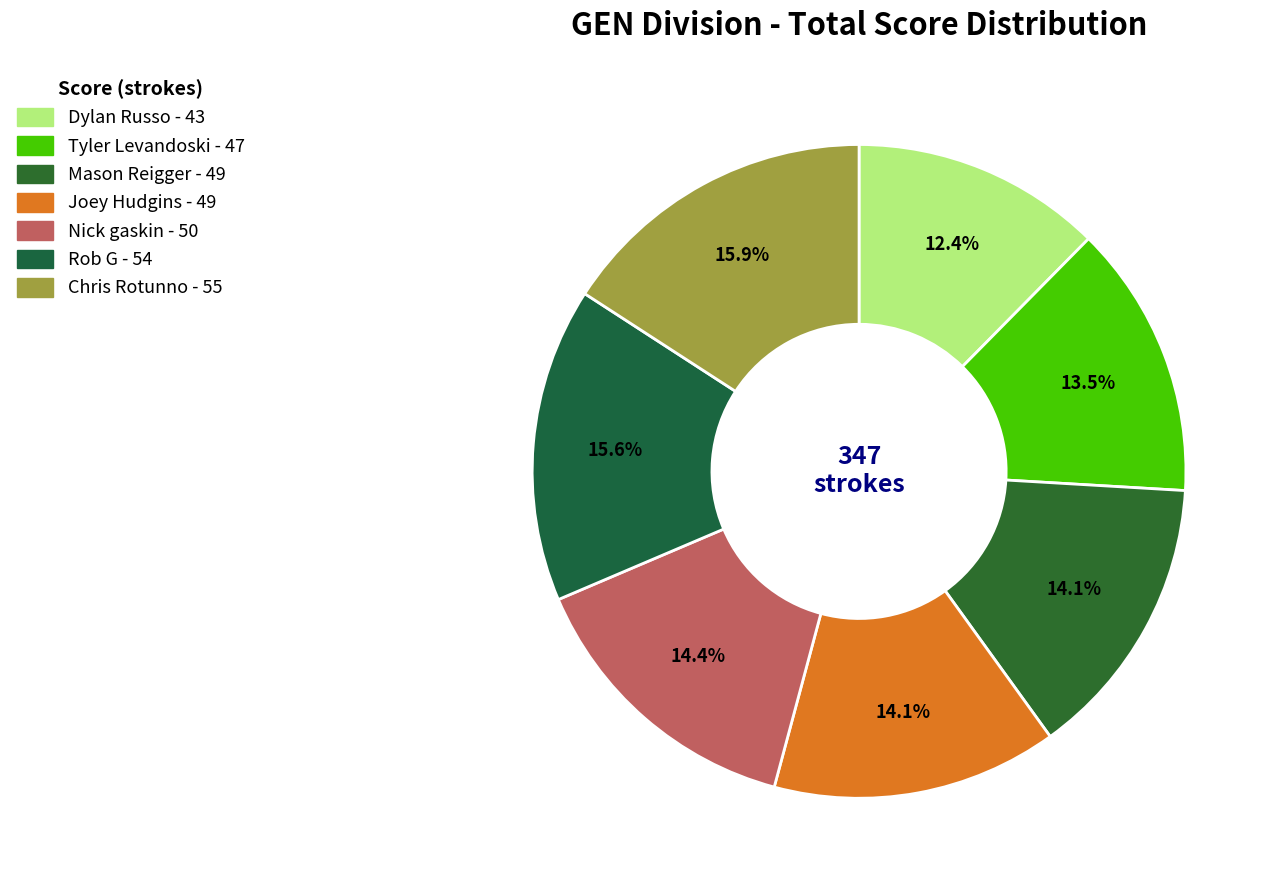

How many segments does this pie chart have?

7